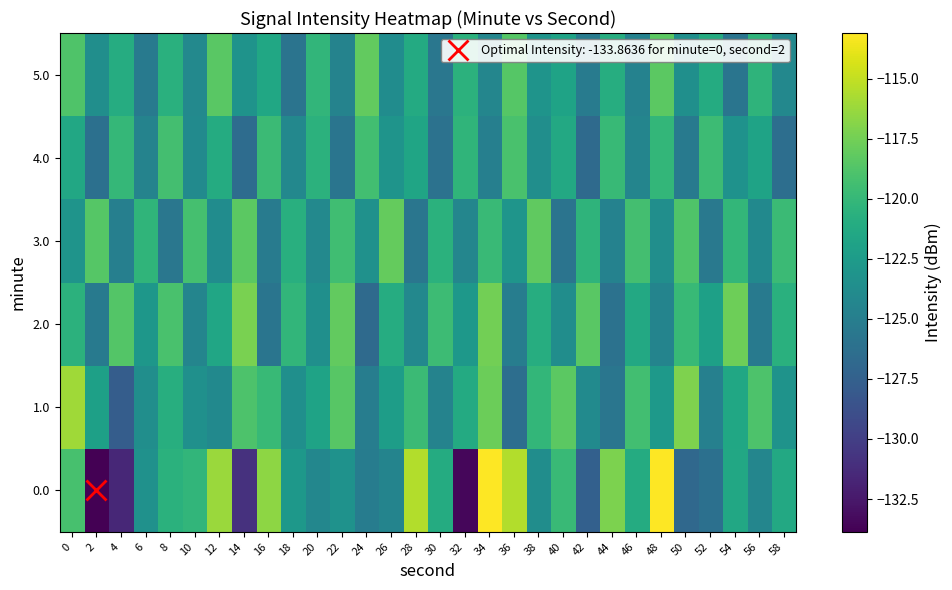

List the series in order of their peak value, lowest first.

4.0, 5.0, 3.0, 2.0, 1.0, 0.0